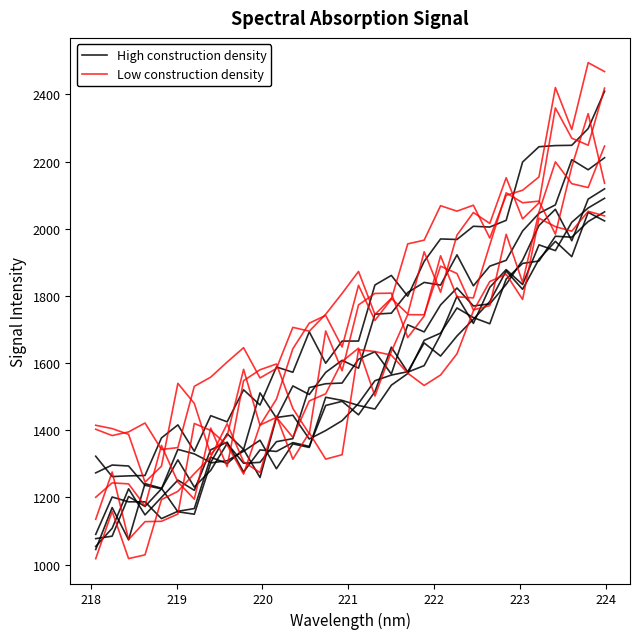

In Low construction density, how many points are lower than both neighbors (excluding endpoints)?

8